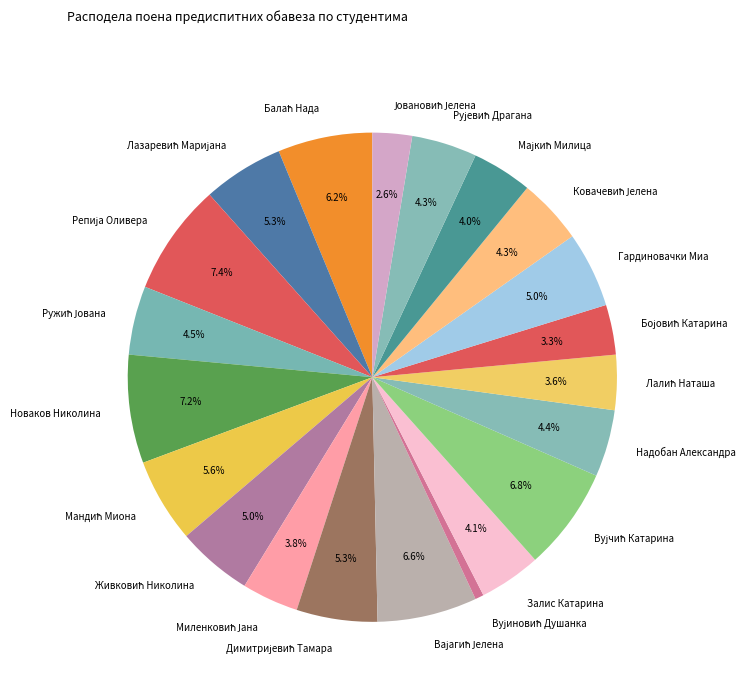

Is there any slice that represents more than half of the pie?

No